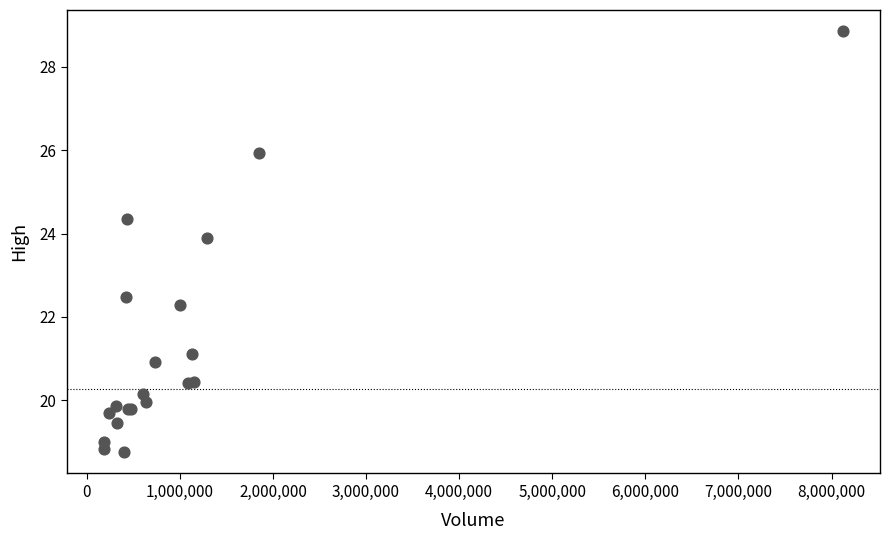

What Y value in the scatter plot is closest to 23?

22.5